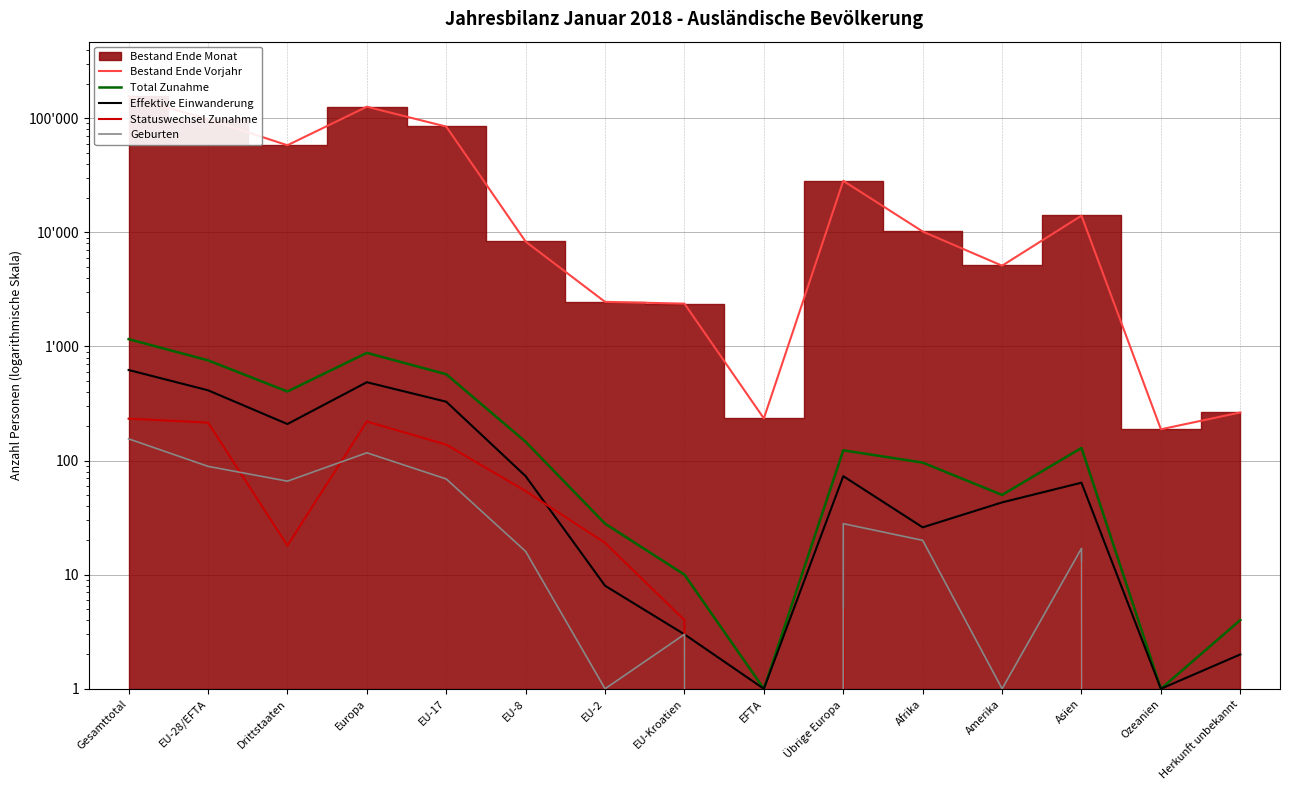

Where does the Geburten series first go above 17?

Gesamttotal